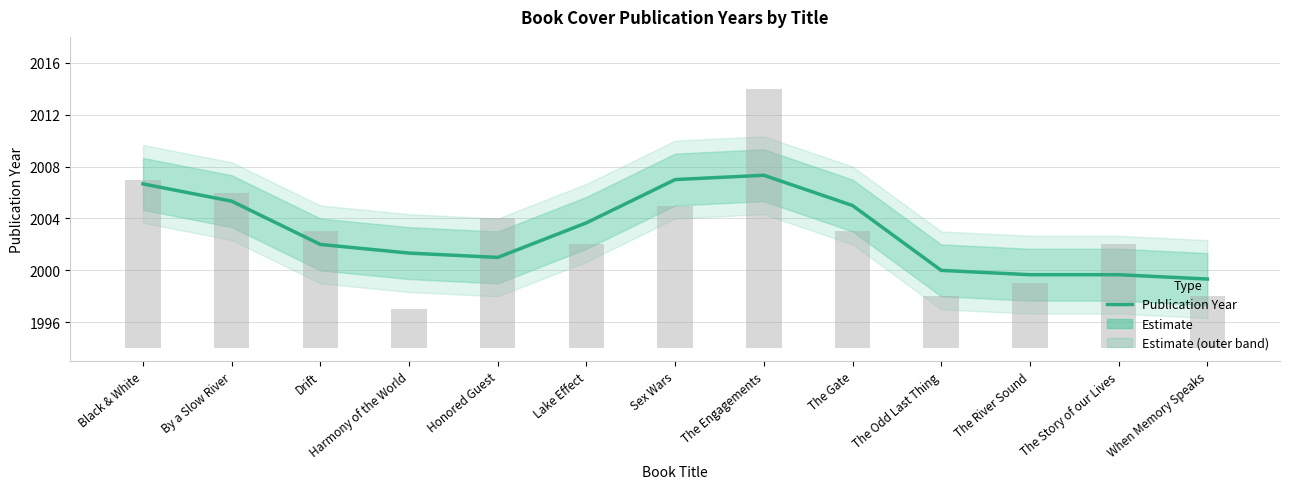

What is the label of the 5th bar from the left?

Honored Guest